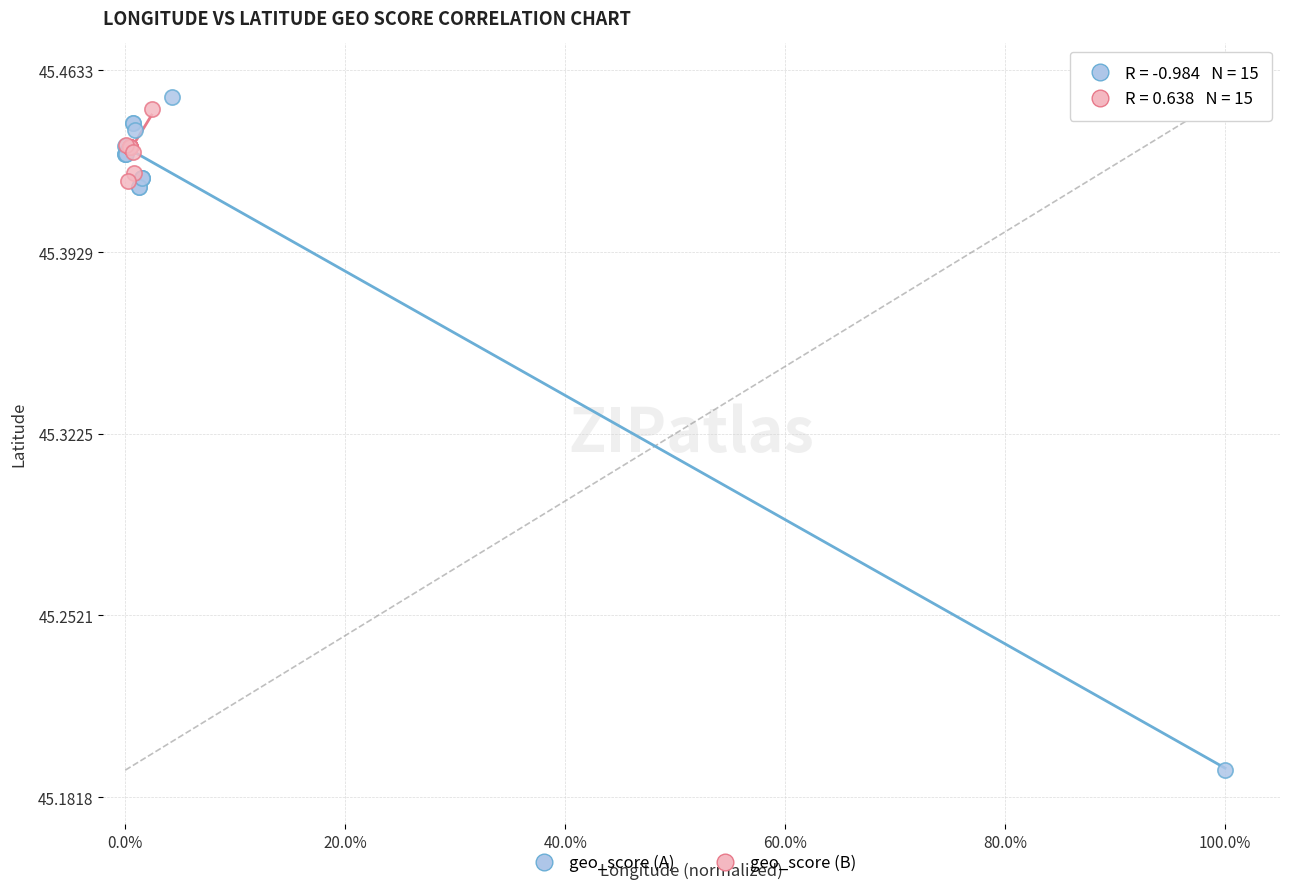

Which series contains the lowest Y value?

geo_score (A)